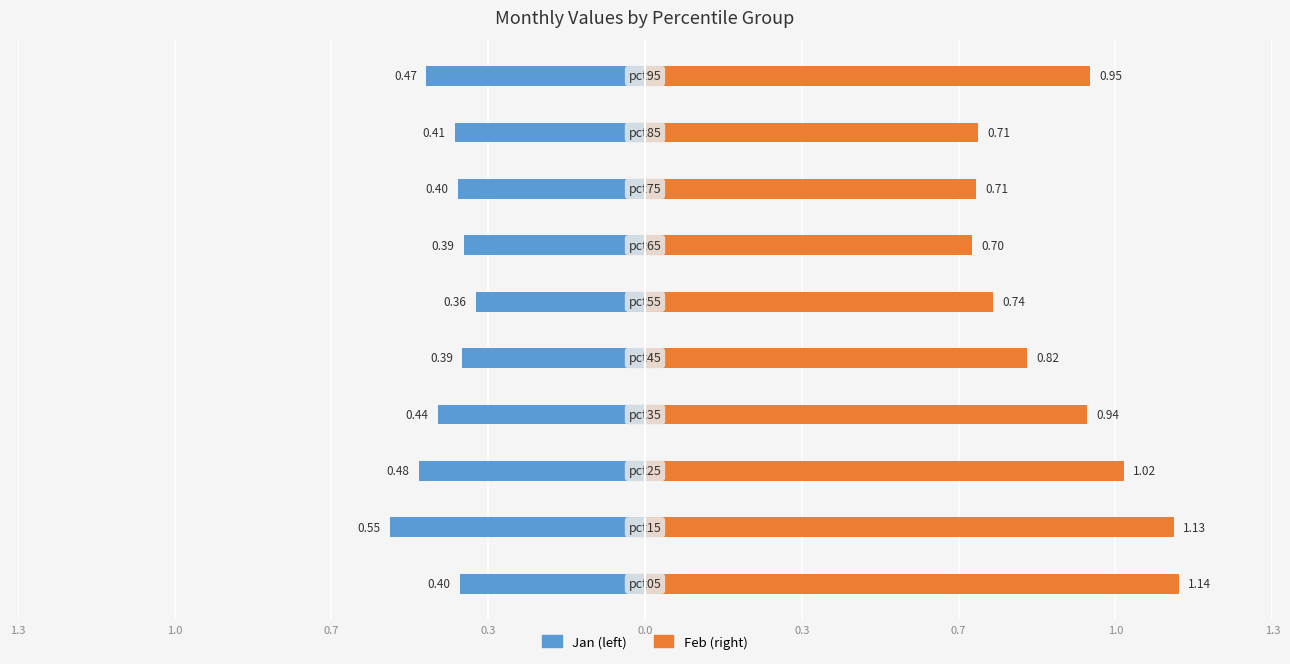

The Feb series shows 0.2 at 1.3. True or false?

False